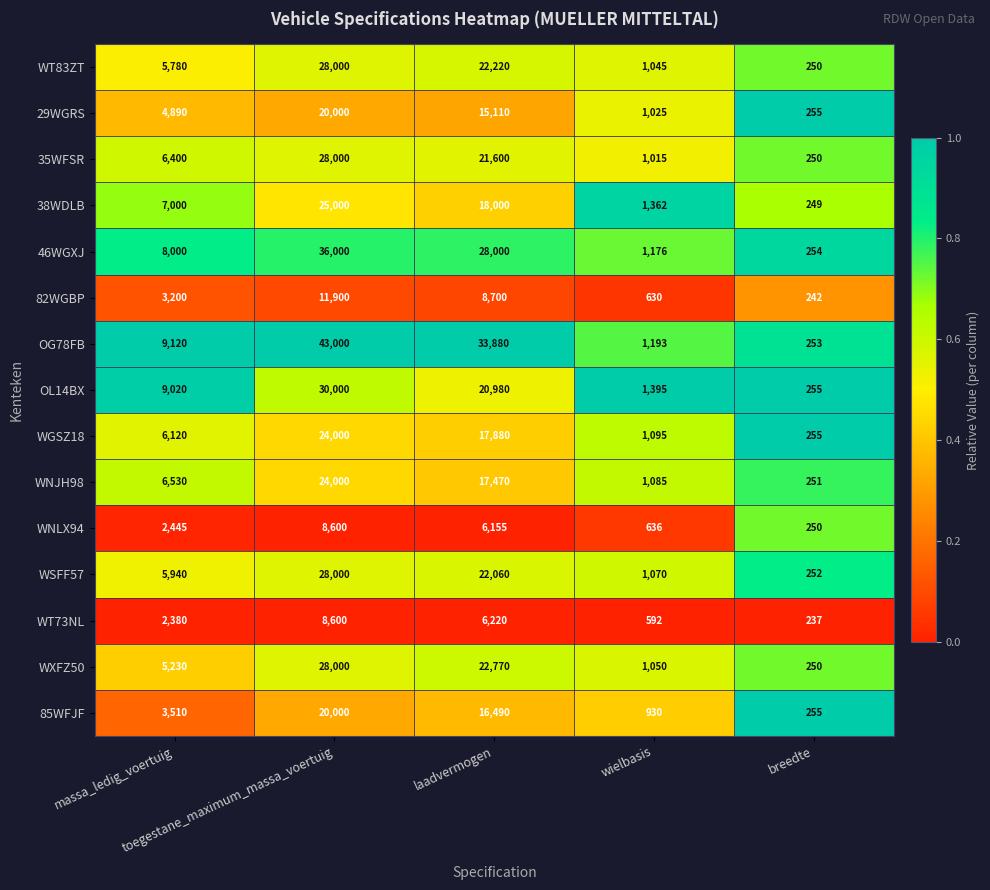

What is the minimum value shown in the chart?

237